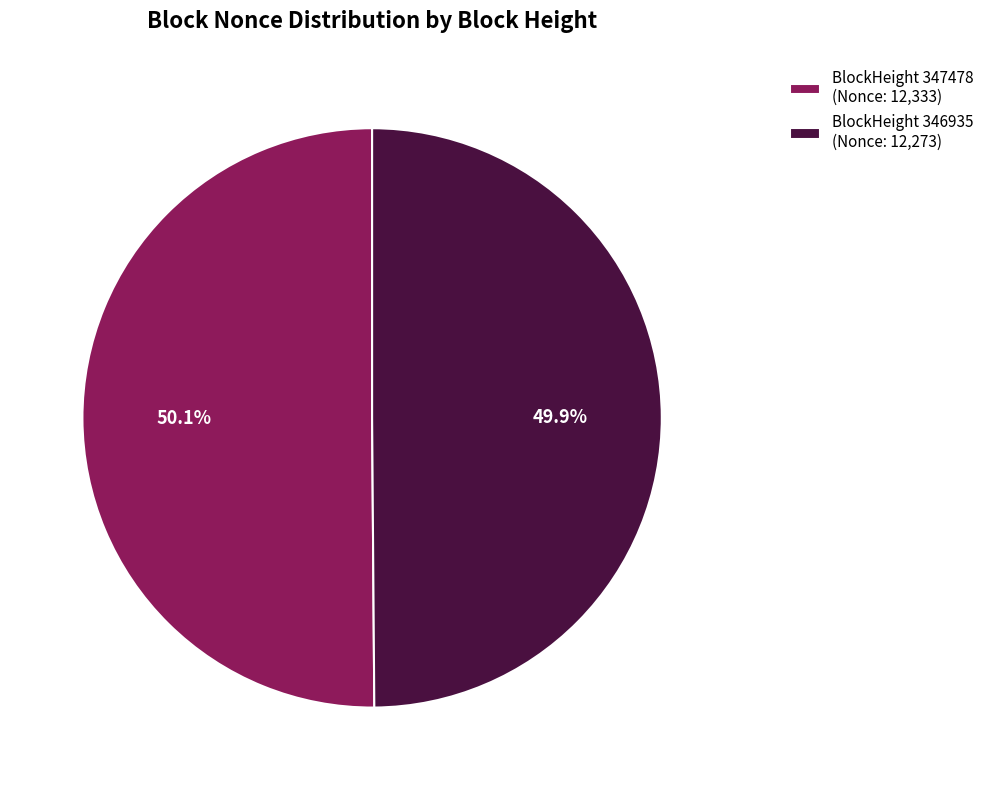

What is the ratio of the value at BlockHeight 347478 (Nonce: 12,333) to the value at BlockHeight 346935 (Nonce: 12,273)?

1.0